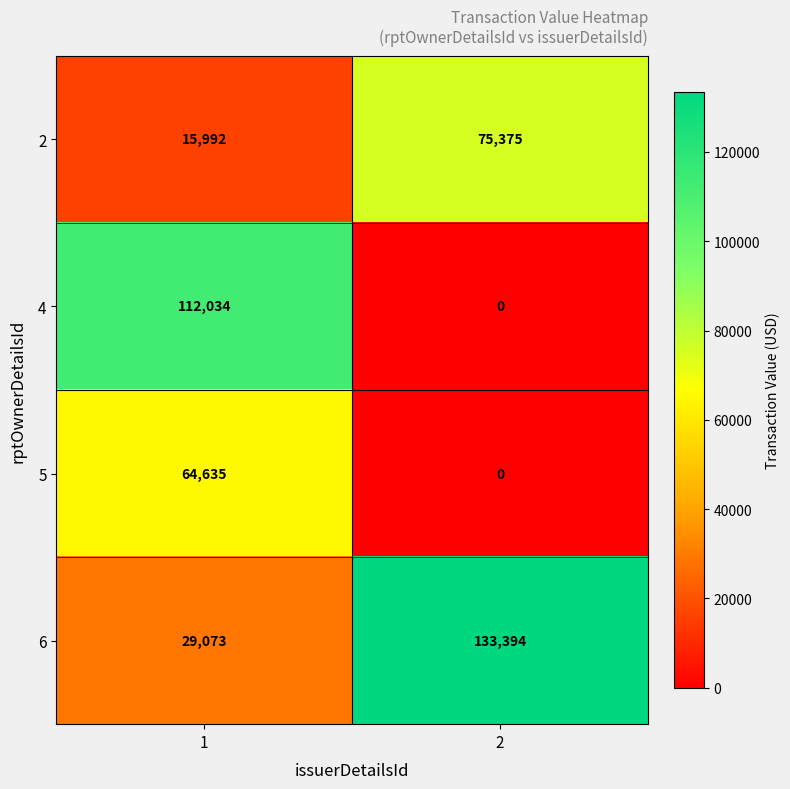

At which category is the sum across all series the highest?

1